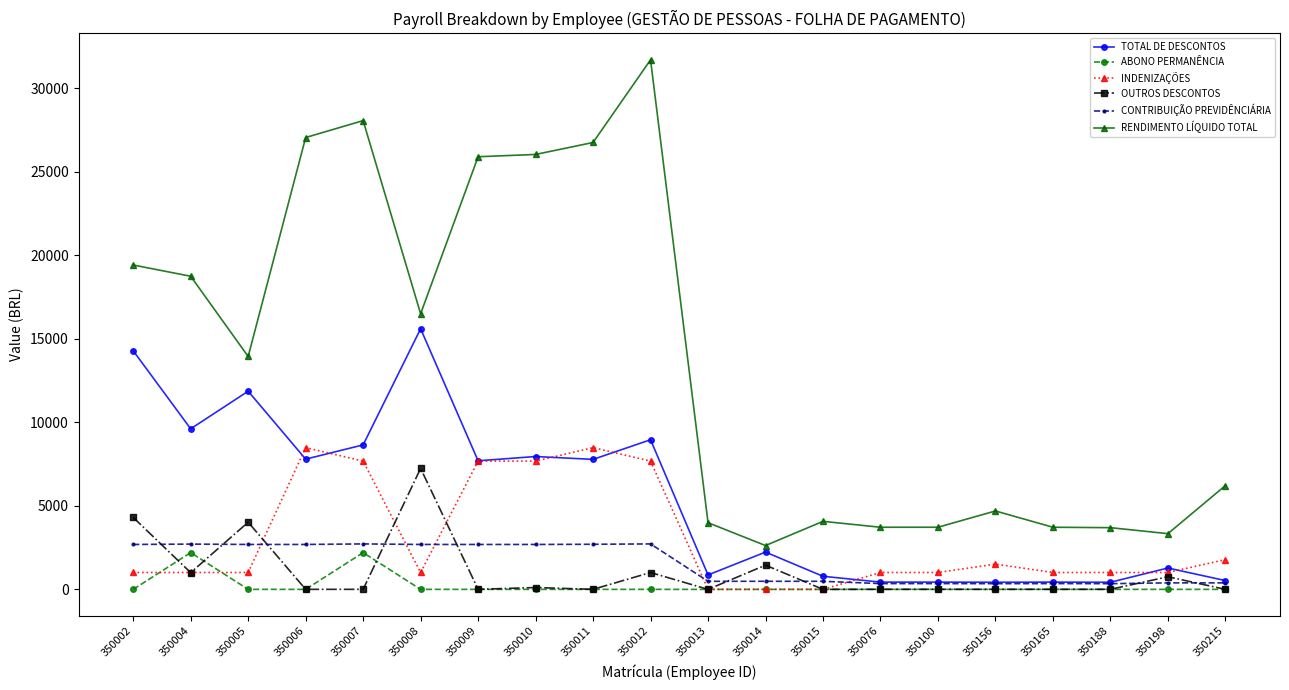

Which series has the largest total across all categories?

RENDIMENTO LÍQUIDO TOTAL